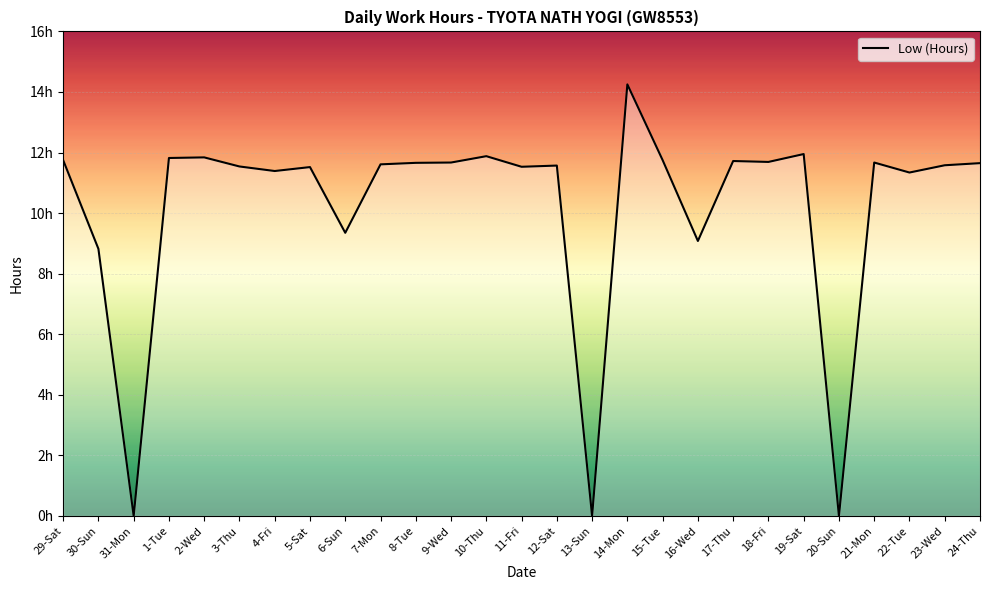

Where is the data nearest to the value 7?

30-Sun